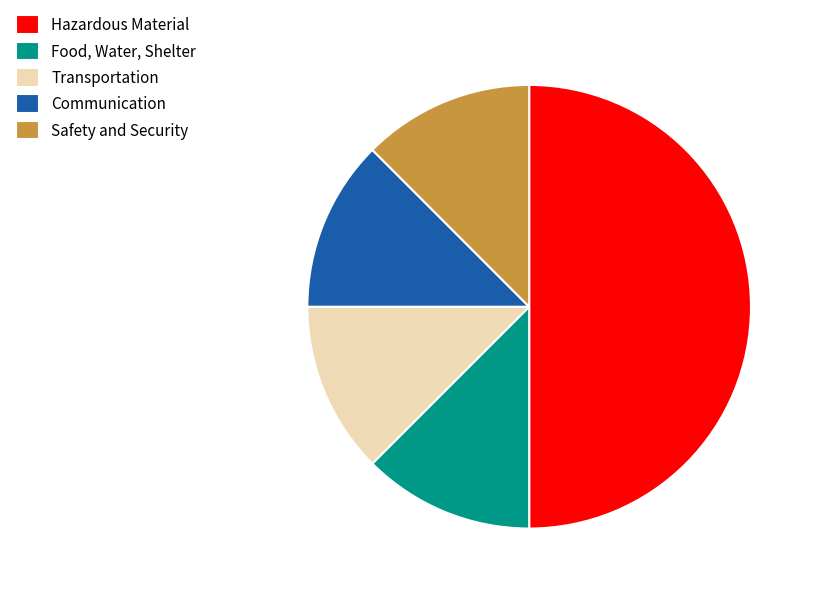

What is the largest slice in the pie chart?

Hazardous Material